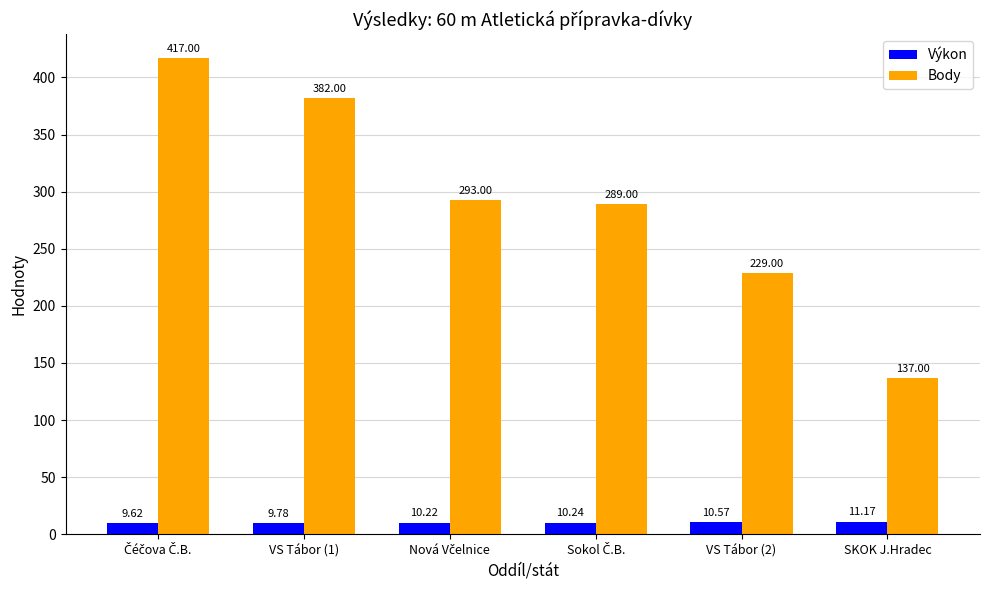

What is the average value of the Výkon series?

10.3